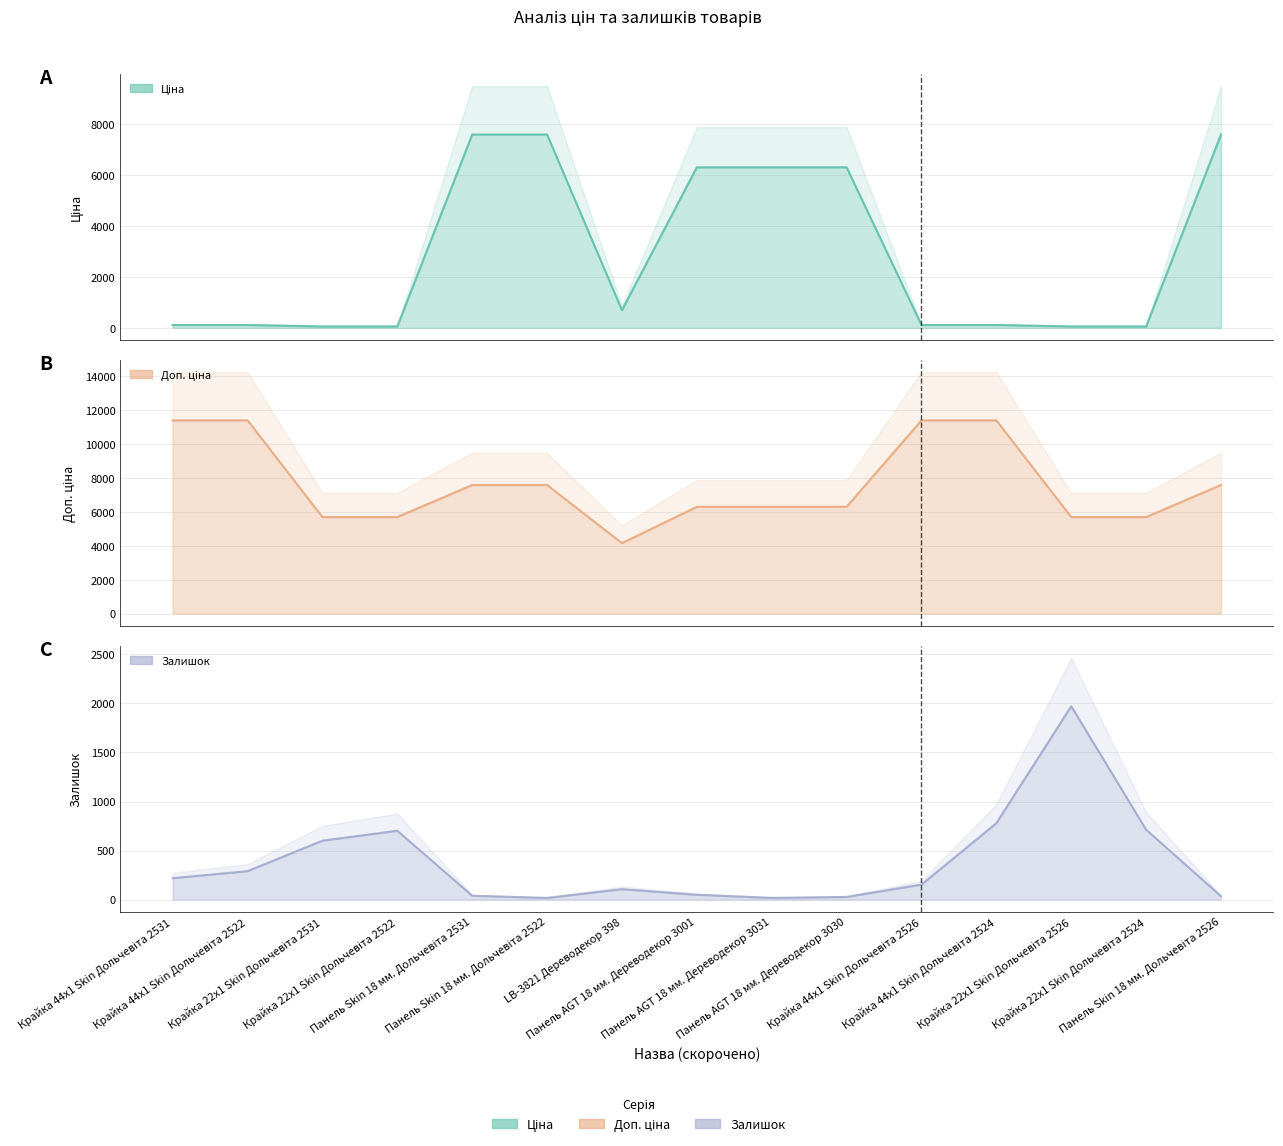

Where is the first local minimum for Доп. ціна?

LB-3821 Дереводекор 398